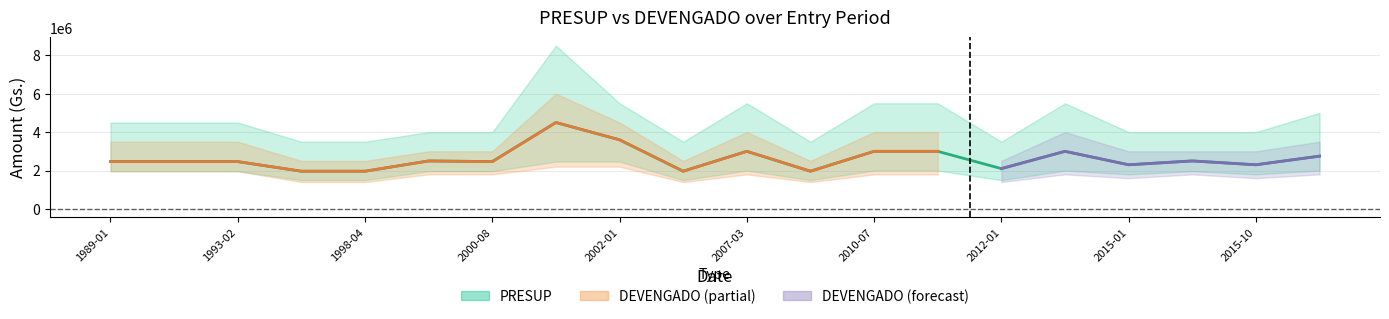

Rank the categories by PRESUP_upper value from lowest to highest.

1994-07, 1998-04, 2003-05, 2009-02, 2012-01, 1999-01, 2000-08, 2015-01, 2015-03, 2015-10, 1989-01, 1989-09, 1993-02, 2015-12, 2002-01, 2007-03, 2010-07, 2011-07, 2014-01, 2001-06